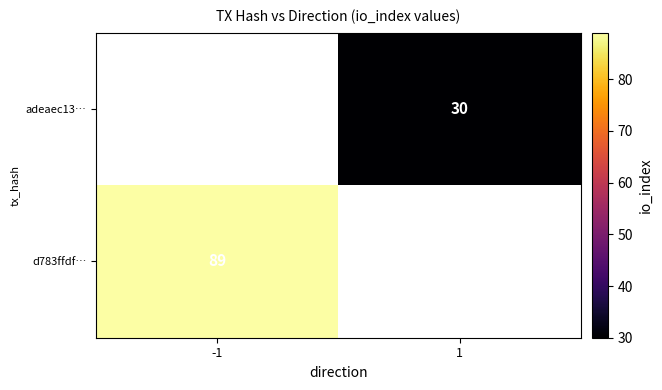

Is the value of d783ffdf… at -1 greater than the value of adeaec13… at 1?

Yes